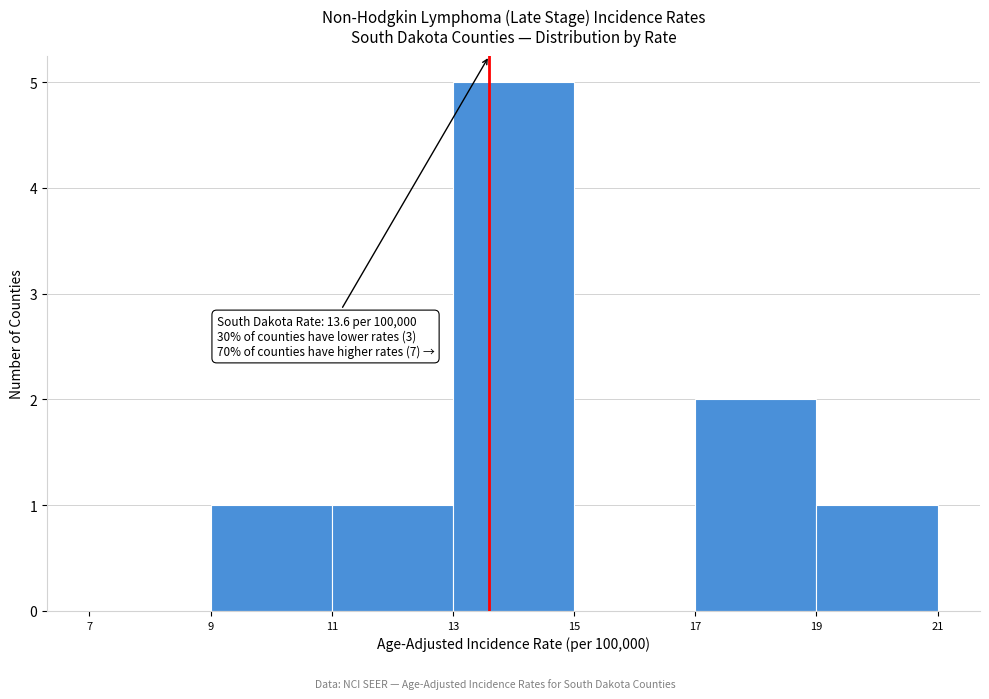

Over which range of the x-axis is the bar tallest?

13 to 15